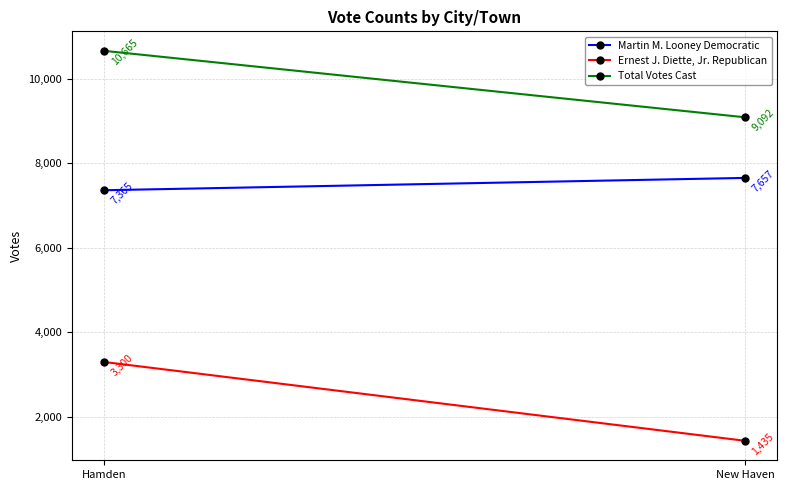

What is the average value of the Martin M. Looney Democratic series?

7511